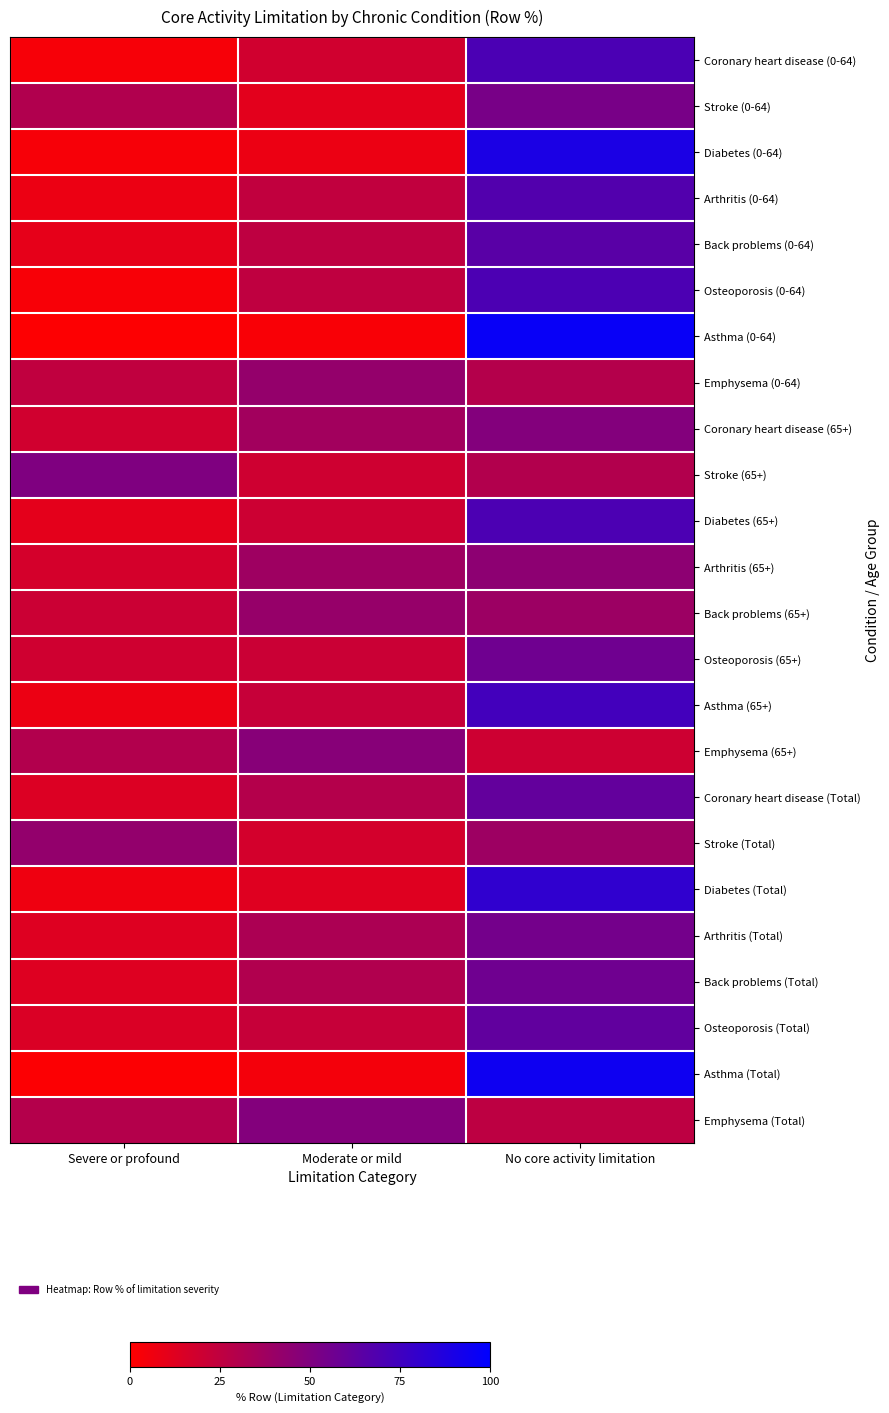

Which series has the widest spread of values?

Asthma (0-64)